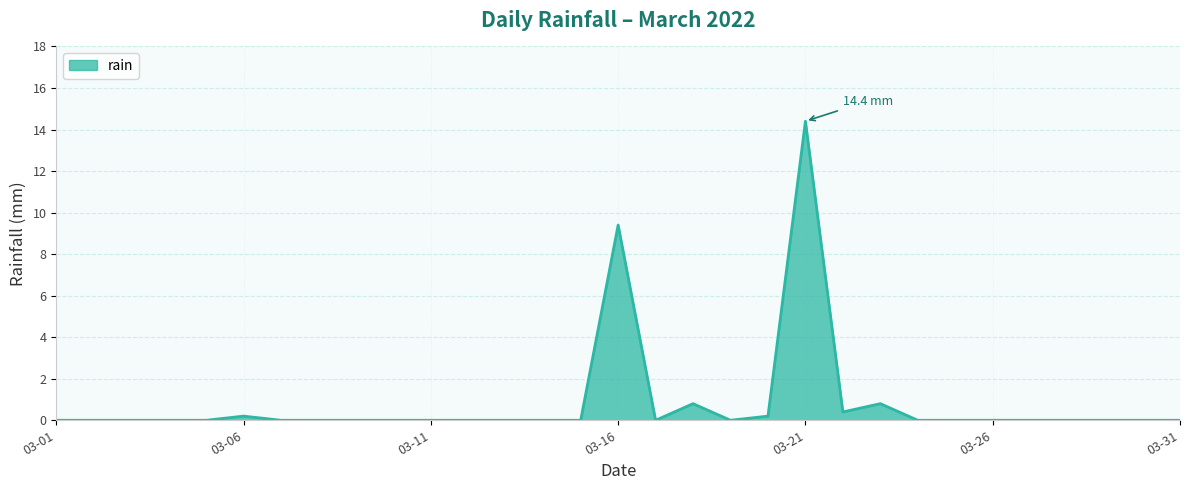

What is the greatest value displayed?

14.4